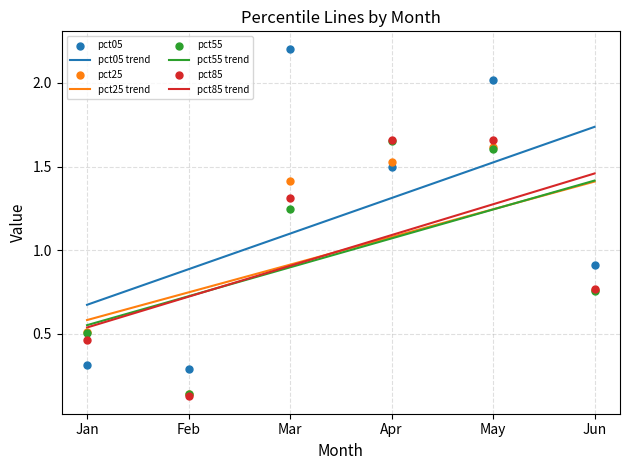

At how many categories does at least one series exceed 1?

3